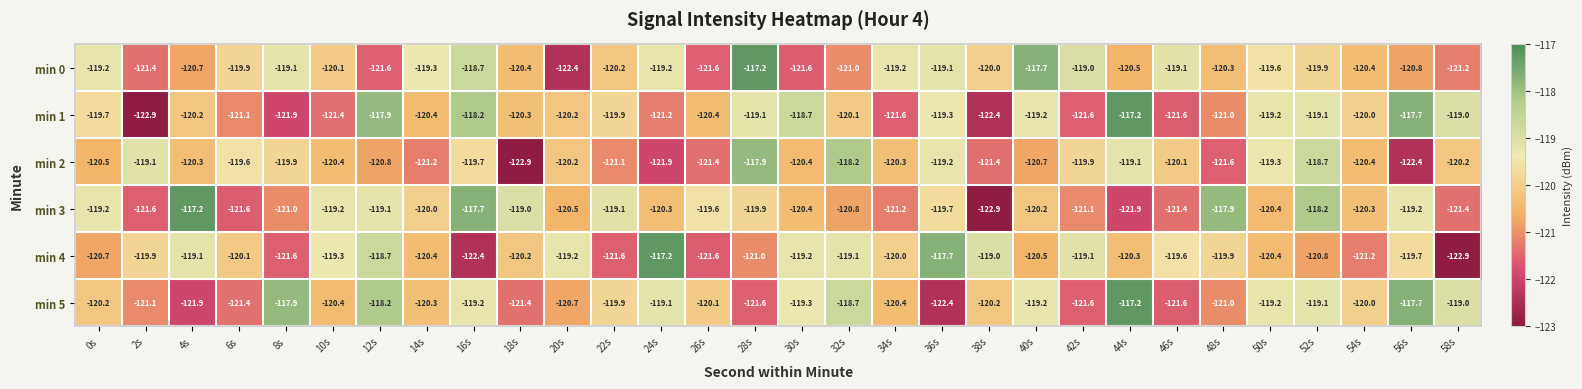

At which category is the sum across all series the highest?

52s